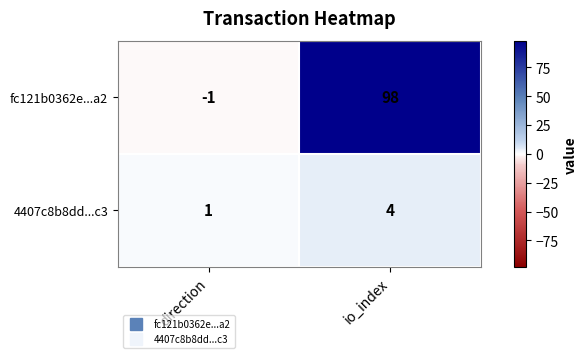

What is the difference between the maximum and minimum values in the 4407c8b8dd...c3 series?

3